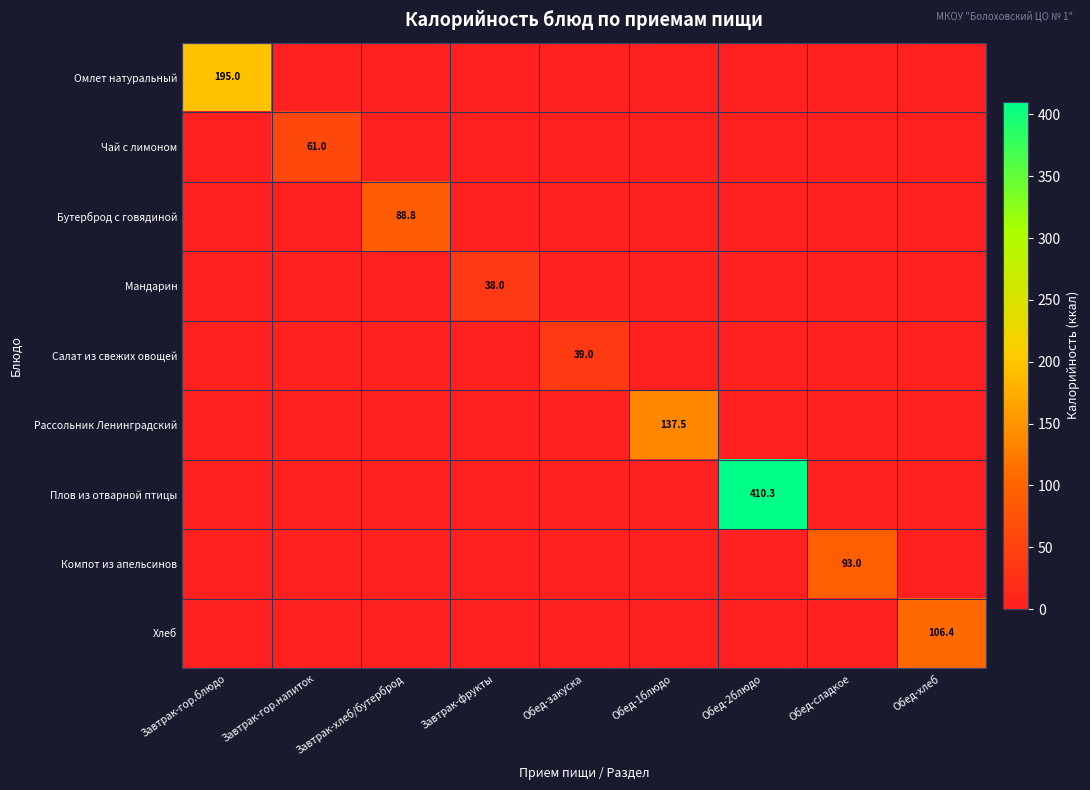

At which category does the chart reach its peak across all series?

Обед-2блюдо